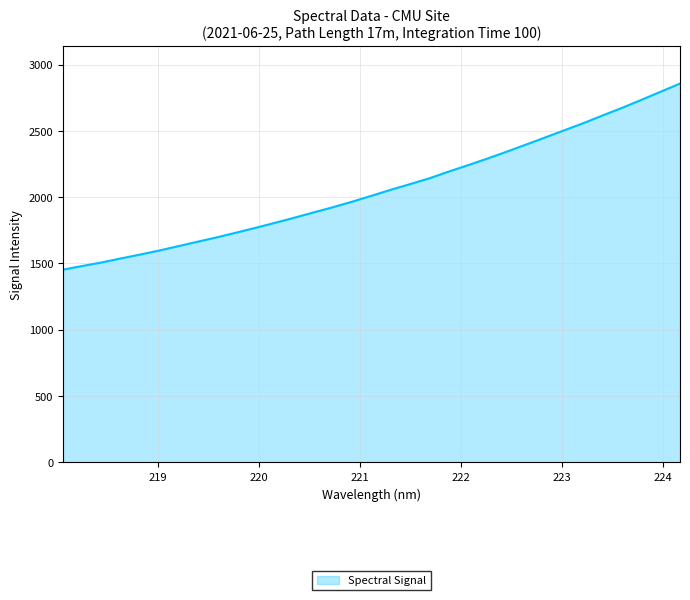

What is the greatest value displayed?

2857.1